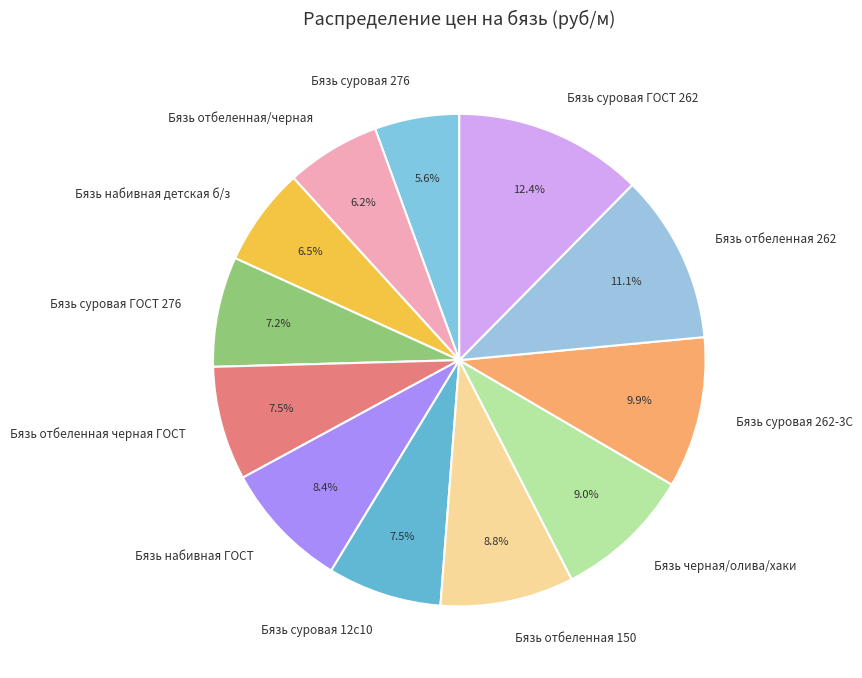

Which has a higher value, Бязь суровая 276 or Бязь черная/олива/хаки?

Бязь черная/олива/хаки